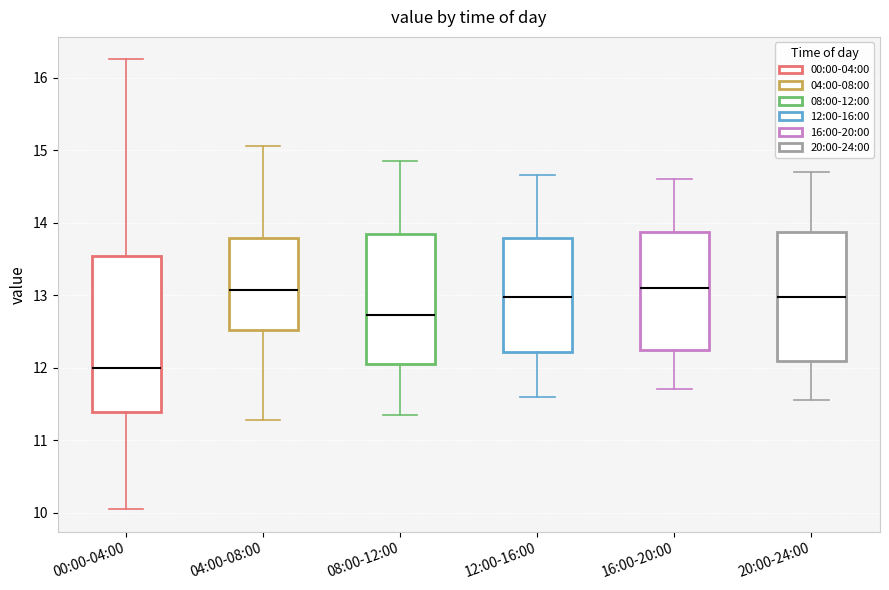

Comparing the boxes themselves (not the whiskers), which one is the tallest?

00:00-04:00